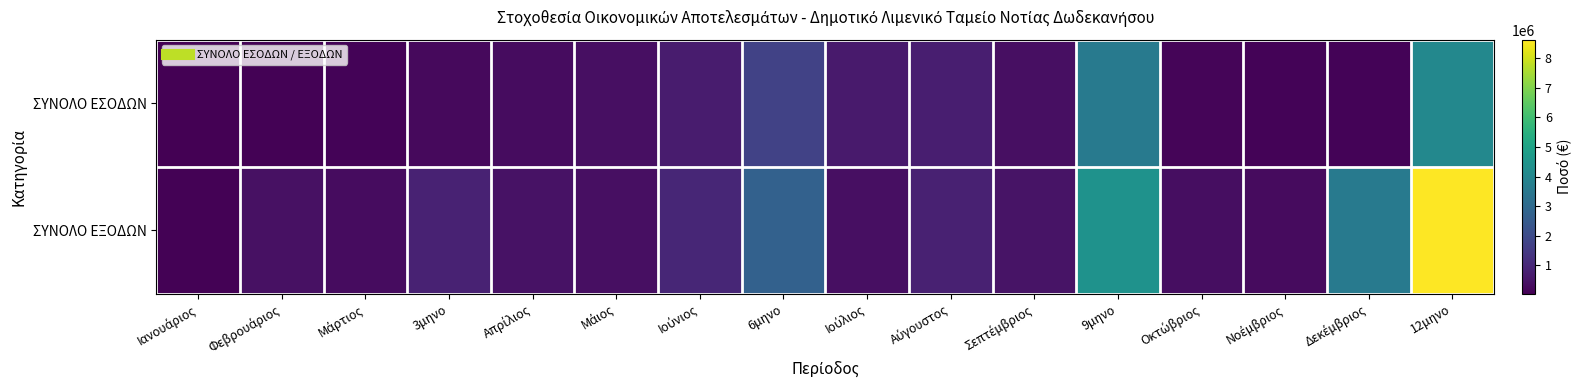

Rank the series by their maximum value, from highest to lowest.

ΣΥΝΟΛΟ ΕΞΟΔΩΝ, ΣΥΝΟΛΟ ΕΣΟΔΩΝ